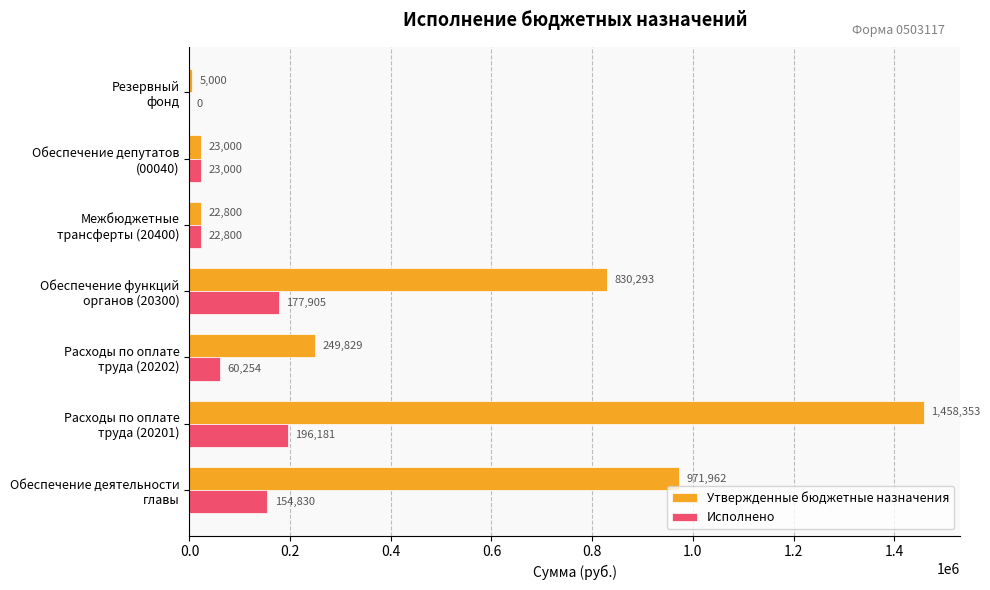

Which series has the largest total across all categories?

Утвержденные бюджетные назначения